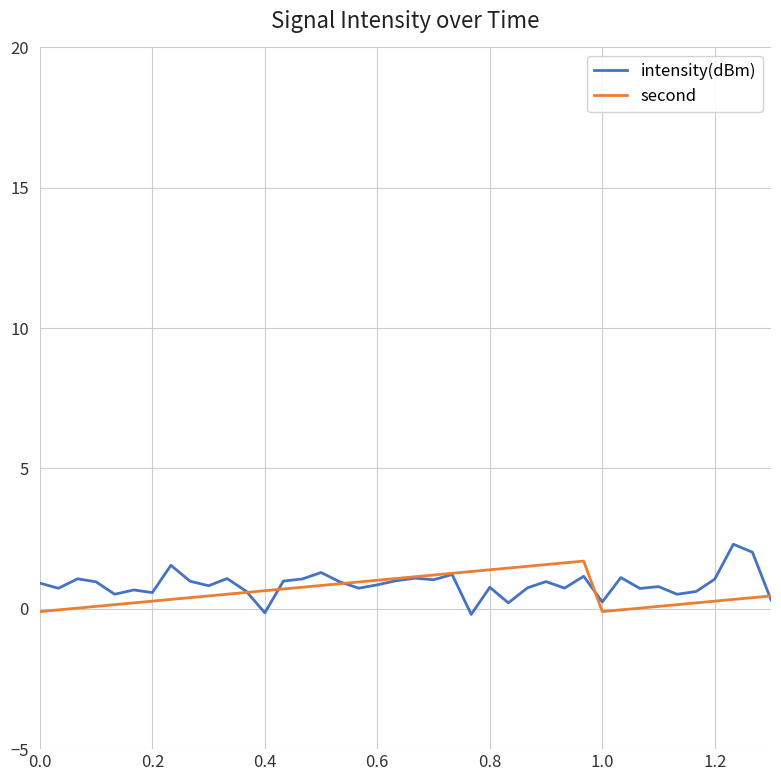

What is the highest value of the intensity(dBm) series?

2.3